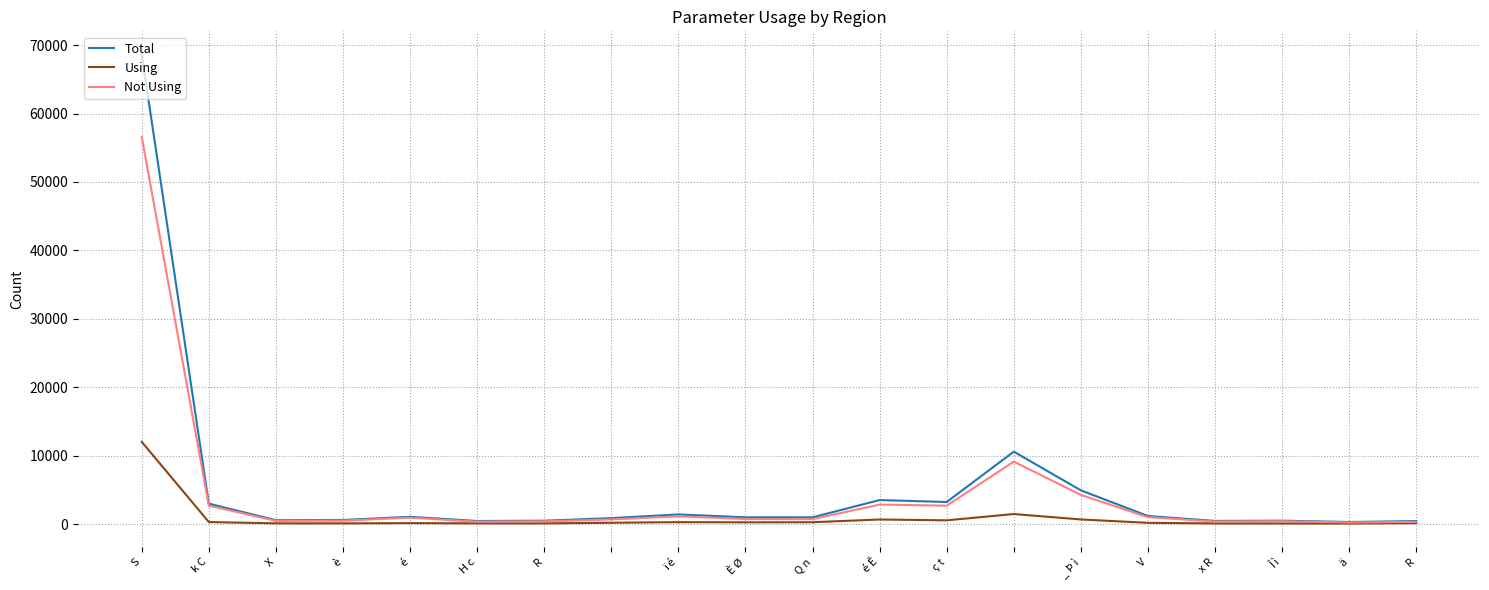

What is the smallest value displayed?

70